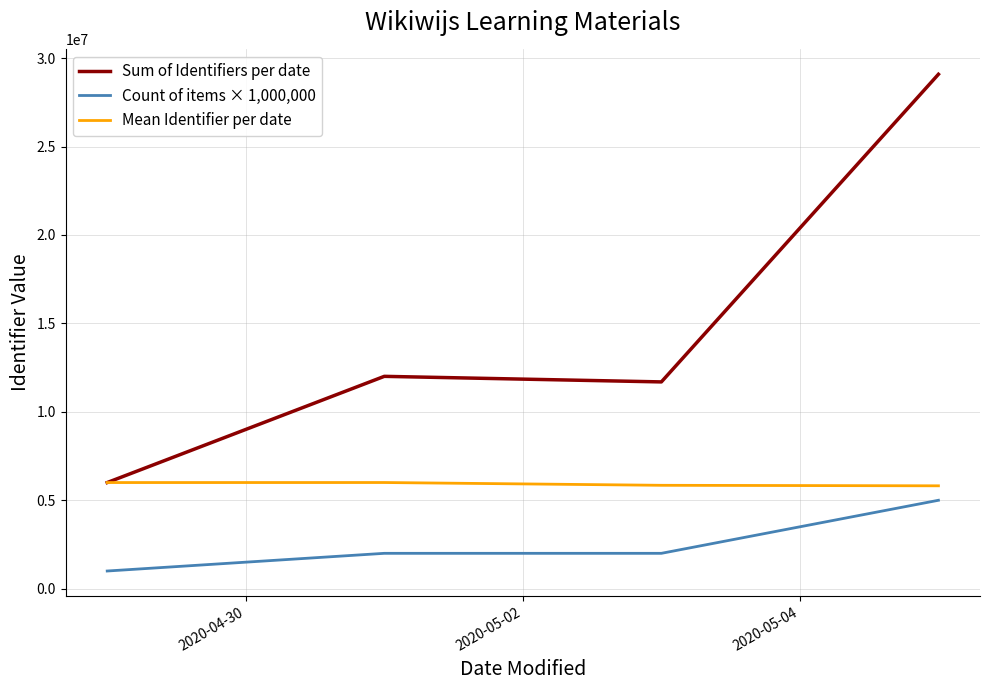

In Sum of Identifiers per date, how many points are lower than both neighbors (excluding endpoints)?

1